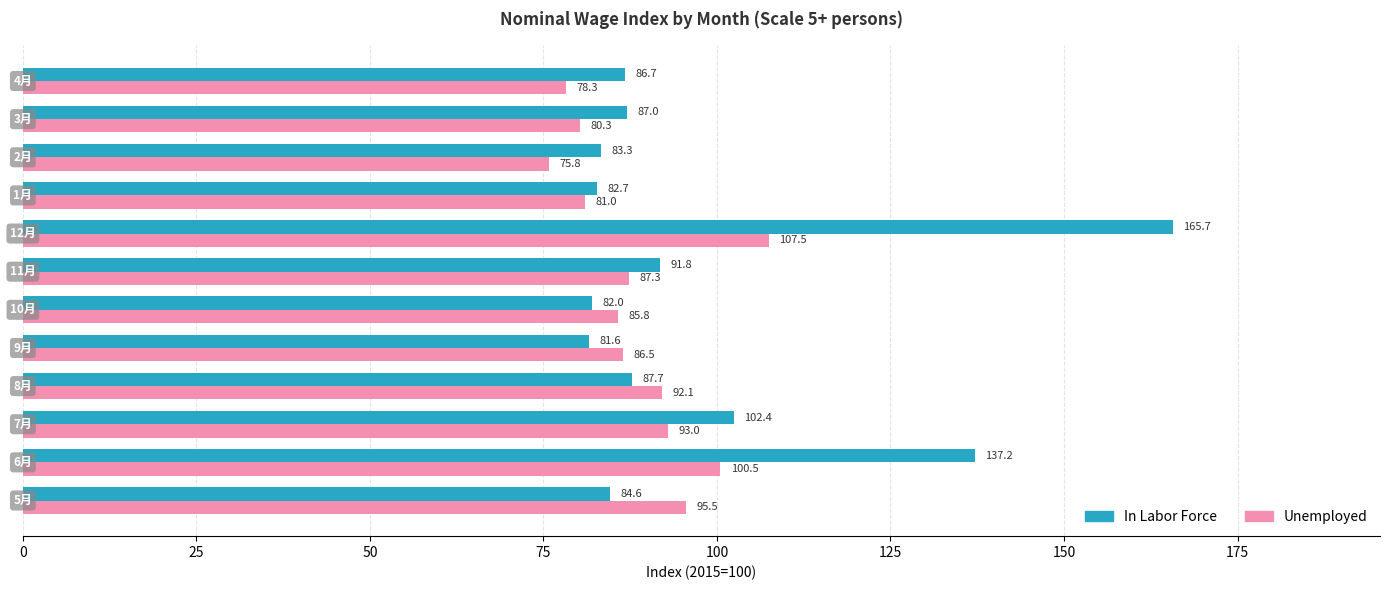

Which series has the widest spread of values?

In Labor Force